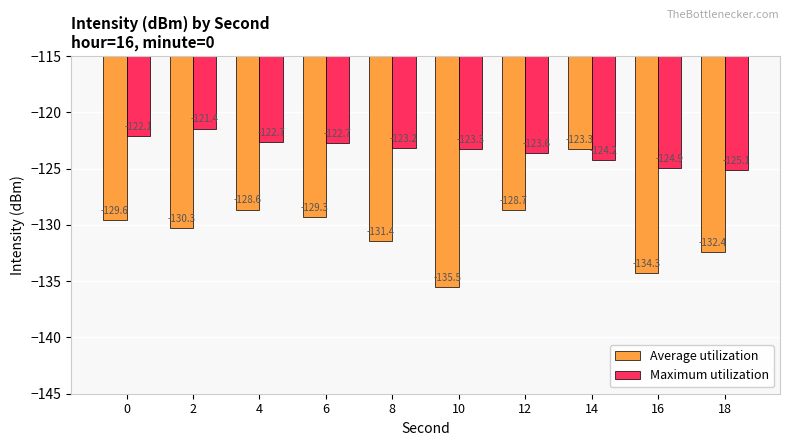

How many distinct data groups are displayed?

2